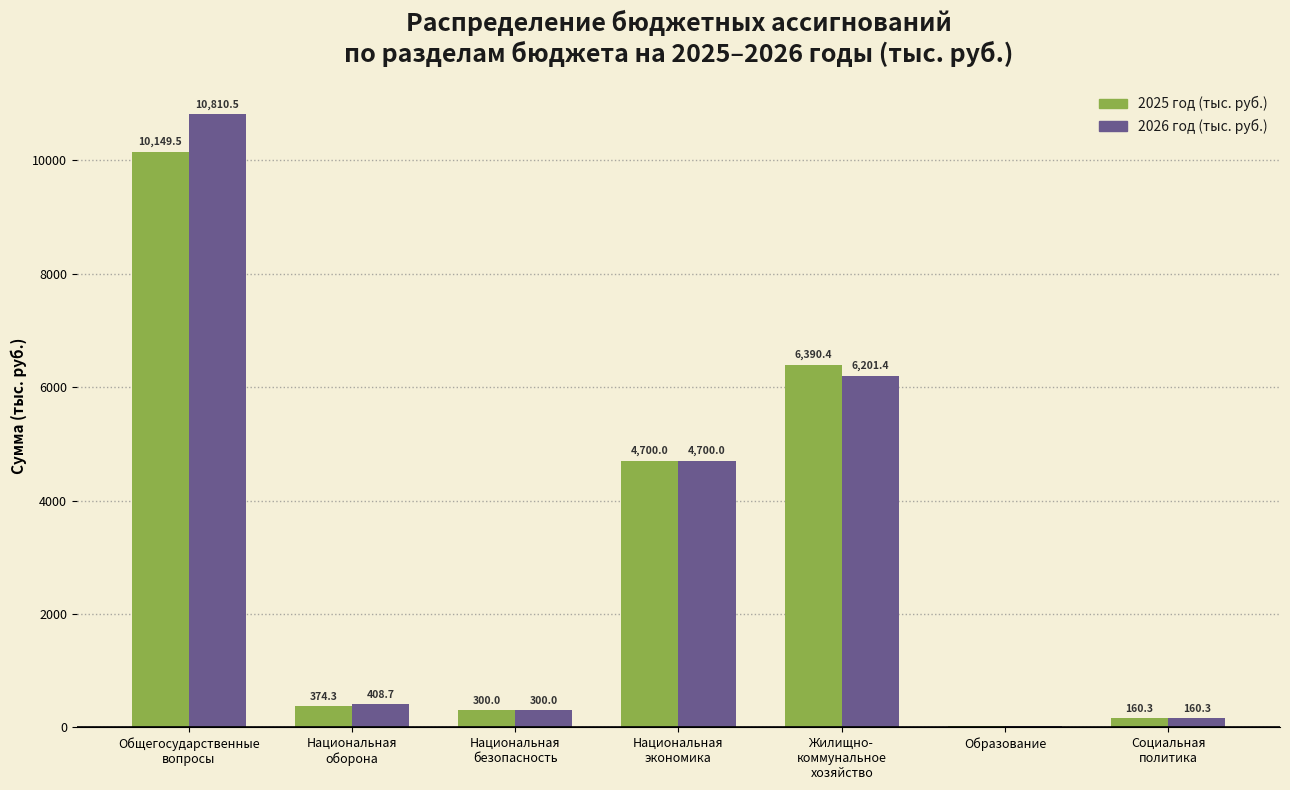

The 2025 год (тыс. руб.) series shows 17.0 at Образование. True or false?

True